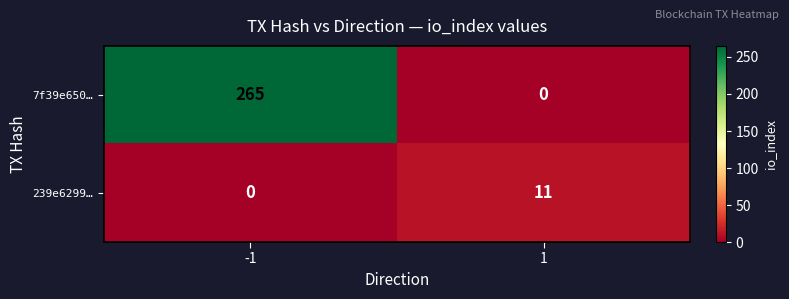

Reading right to left, what are all the values shown in this chart?

7f39e650…: 1=0	-1=265
239e6299…: 1=11	-1=0